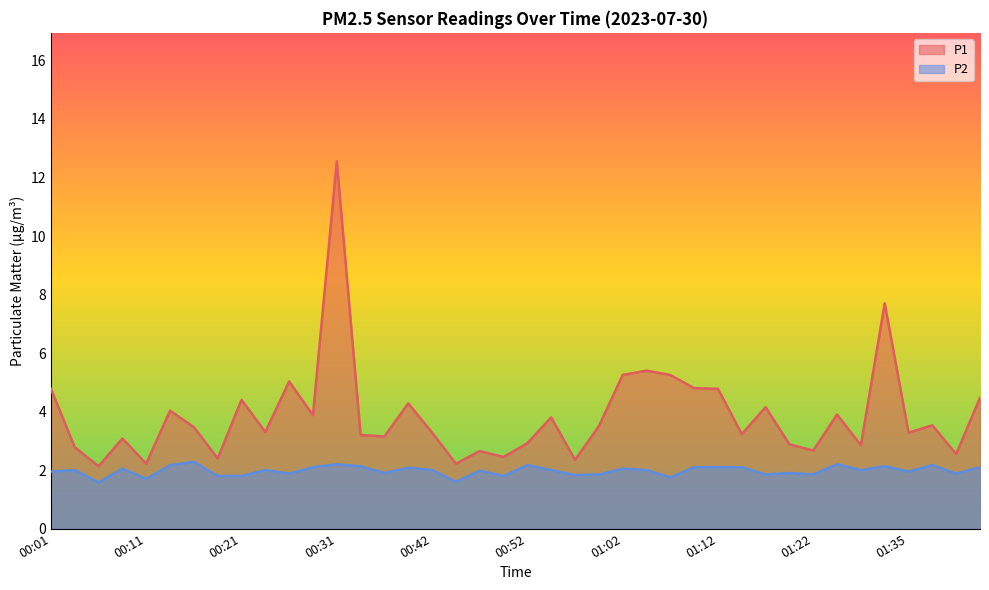

Reading left to right, what are all the values shown in this chart?

P1: 00:01=4.8	00:03=2.8	00:06=2.1	00:09=3.1	00:11=2.2	00:14=4.0	00:16=3.5	00:19=2.4	00:21=4.4	00:24=3.3	00:26=5.0	00:29=3.9	00:31=12.6	00:34=3.2	00:37=3.1	00:39=4.3	00:42=3.3	00:44=2.2	00:47=2.6	00:49=2.5	00:52=2.9	00:54=3.8	00:57=2.4	01:00=3.5	01:02=5.2	01:05=5.4	01:07=5.2	01:10=4.8	01:12=4.8	01:15=3.2	01:17=4.2	01:20=2.9	01:22=2.7	01:28=3.9	01:30=2.9	01:33=7.7	01:35=3.3	01:38=3.5	01:40=2.5	01:43=4.5
P2: 00:01=1.9	00:03=2.0	00:06=1.6	00:09=2.0	00:11=1.7	00:14=2.2	00:16=2.3	00:19=1.8	00:21=1.8	00:24=2.0	00:26=1.9	00:29=2.1	00:31=2.2	00:34=2.1	00:37=1.9	00:39=2.1	00:42=2.0	00:44=1.6	00:47=2.0	00:49=1.8	00:52=2.2	00:54=2.0	00:57=1.8	01:00=1.9	01:02=2.0	01:05=2.0	01:07=1.8	01:10=2.1	01:12=2.1	01:15=2.1	01:17=1.9	01:20=1.9	01:22=1.9	01:28=2.2	01:30=2.0	01:33=2.1	01:35=1.9	01:38=2.2	01:40=1.9	01:43=2.1